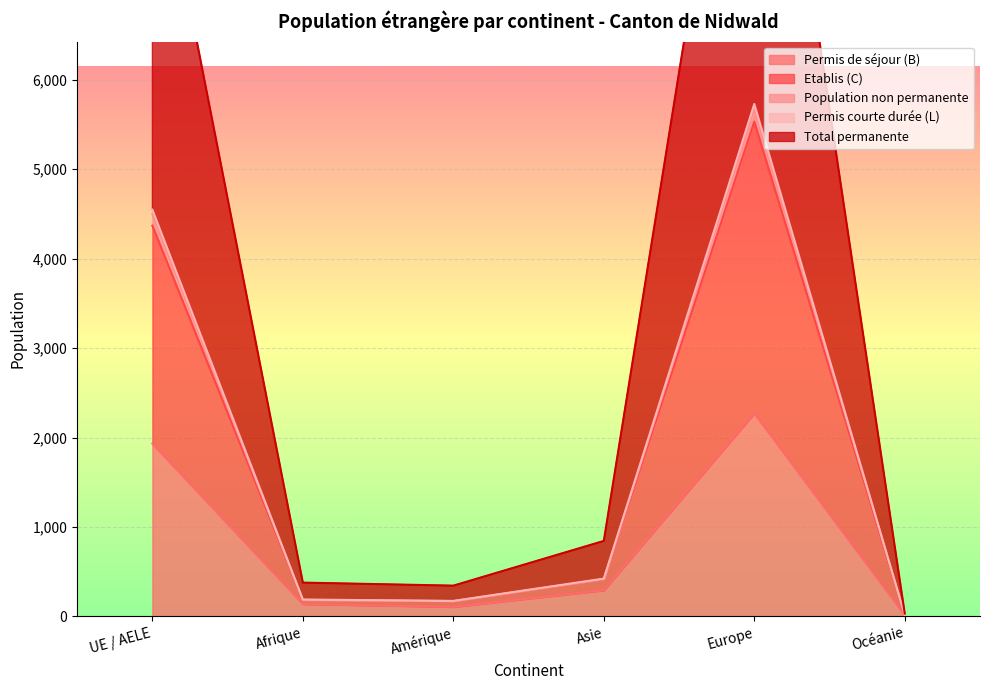

How many distinct data groups are displayed?

5